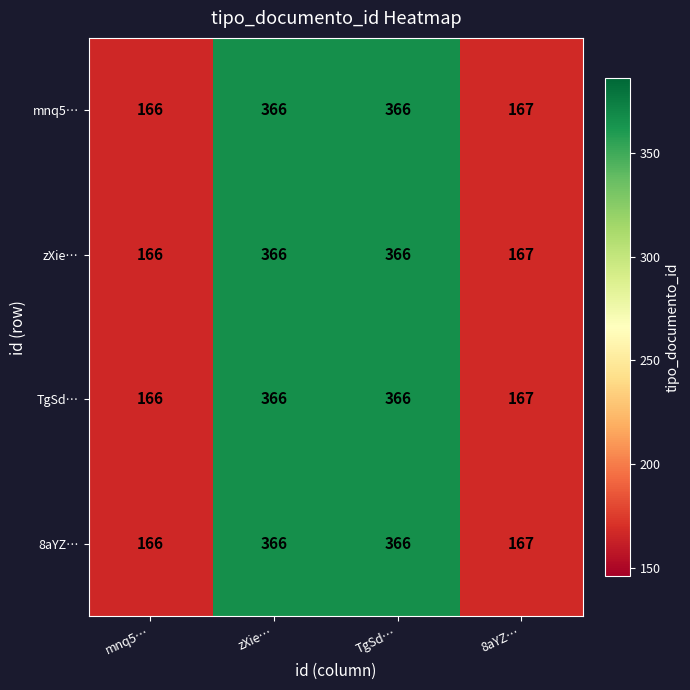

Is the value of TgSd… at TgSd… greater than the value of 8aYZ… at mnq5…?

Yes